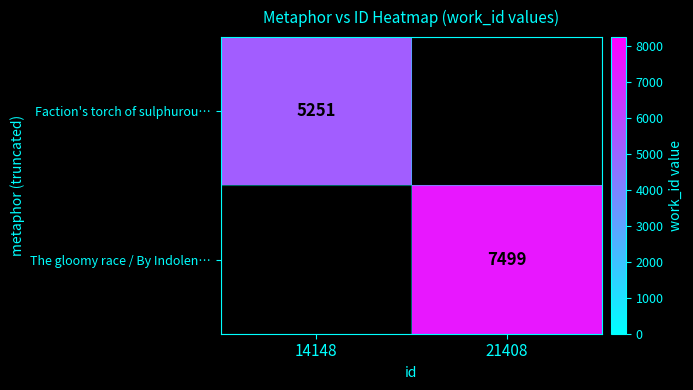

What is the maximum value shown in the chart?

7499.0